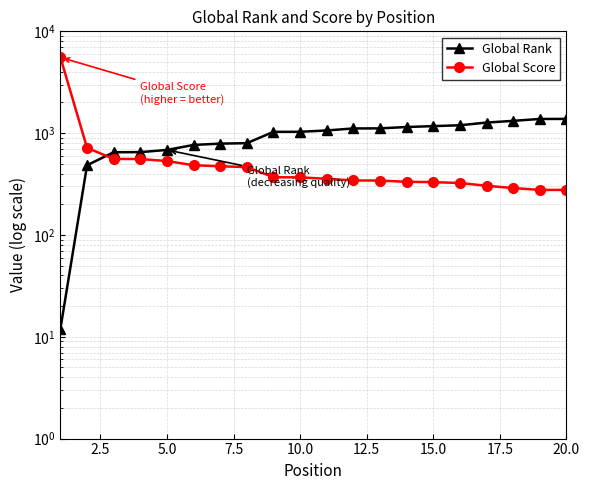

What is the minimum value for Global Rank?

12